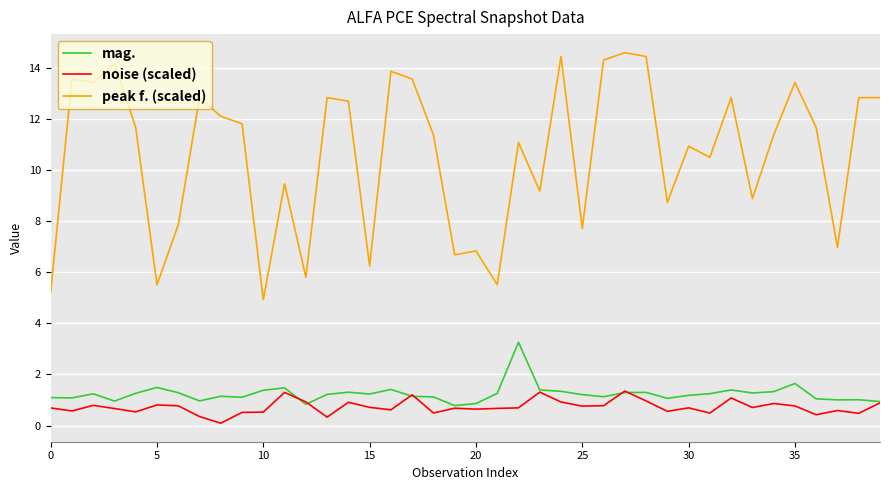

True or false: noise (scaled) and peak f. (scaled) intersect in this chart.

False